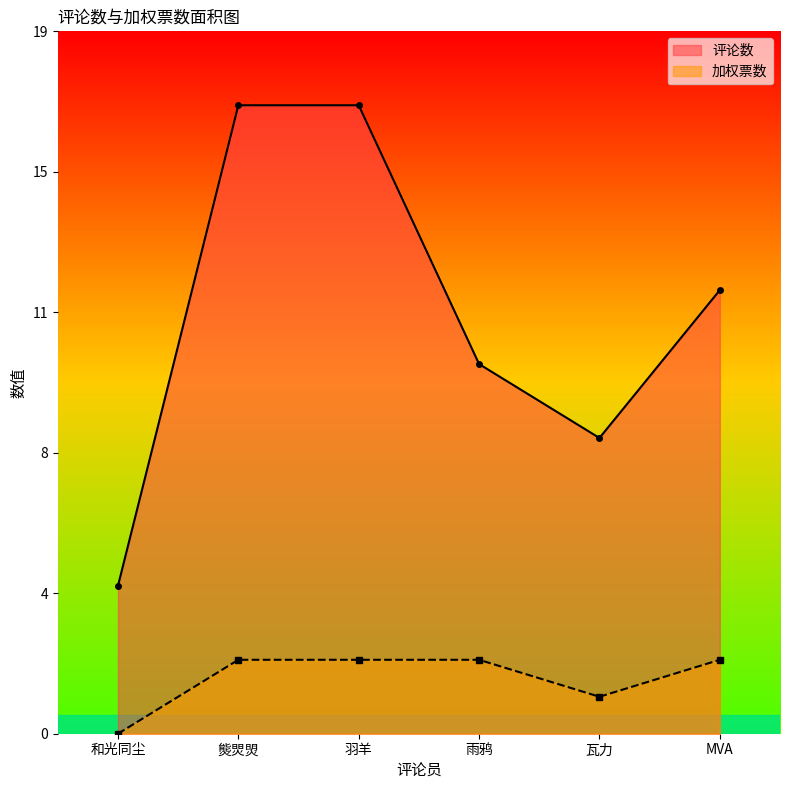

At which category is the sum across all series the highest?

熋焸焽